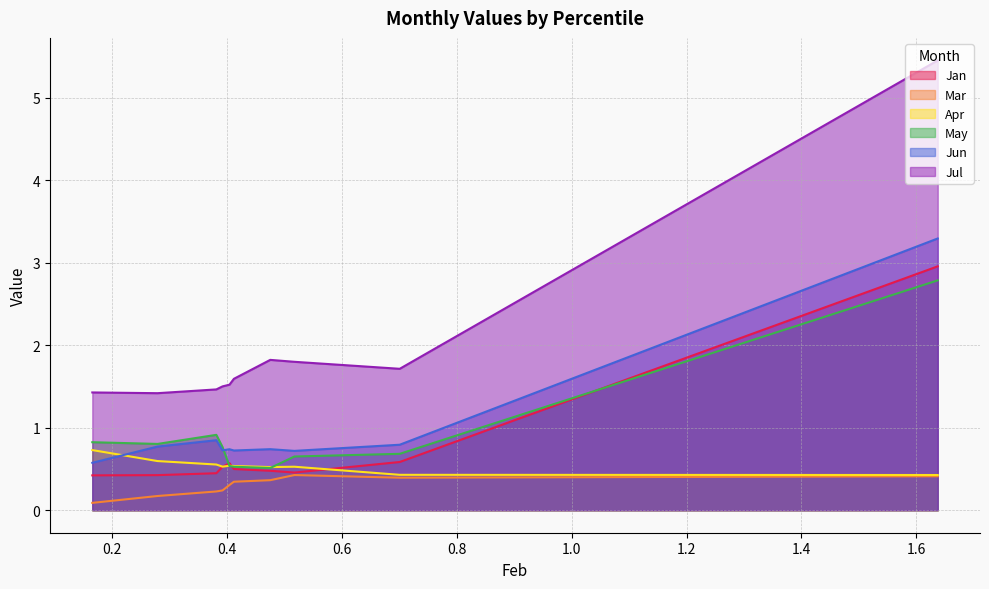

What is the value of the Jan point at the 5th from the left?

0.5